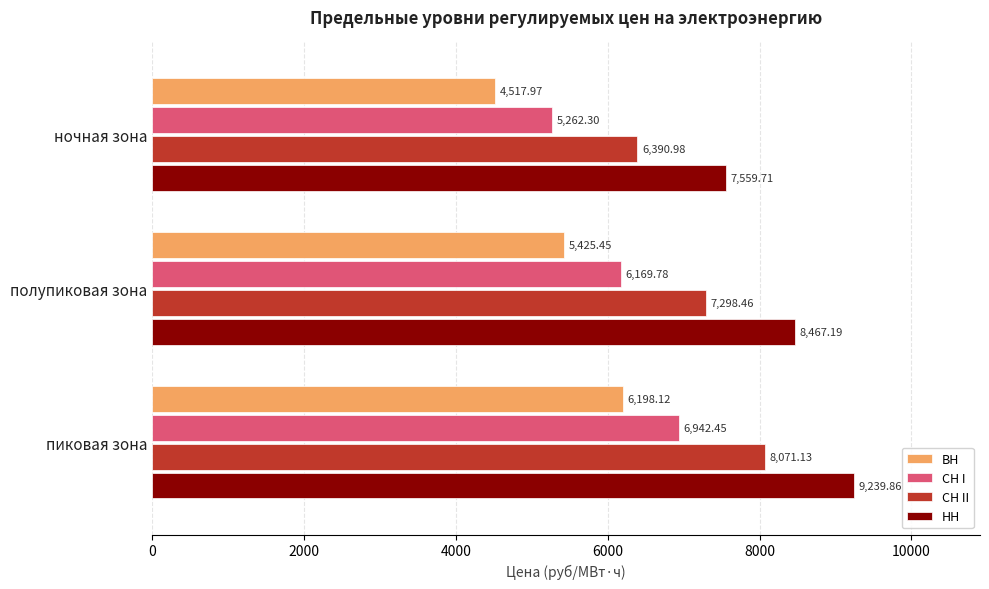

List the labels in order of ВН value, largest first.

пиковая зона, полупиковая зона, ночная зона